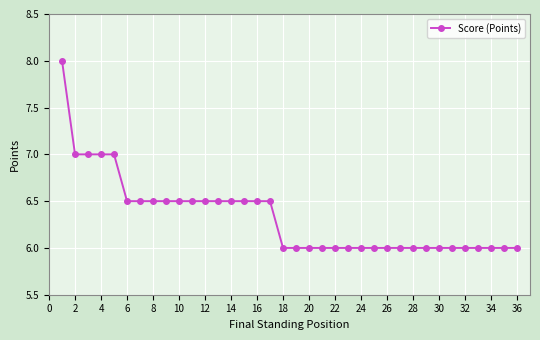

How many lines are shown in the chart?

1